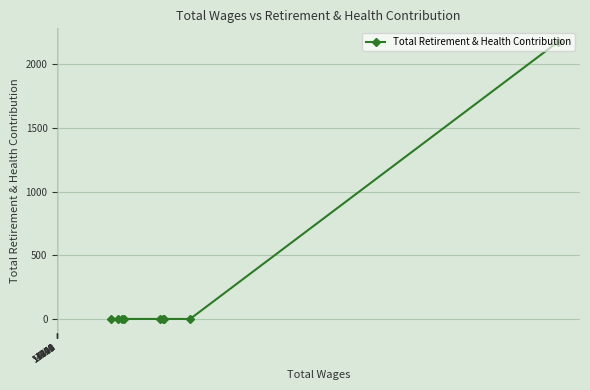

How many lines are shown in the chart?

1